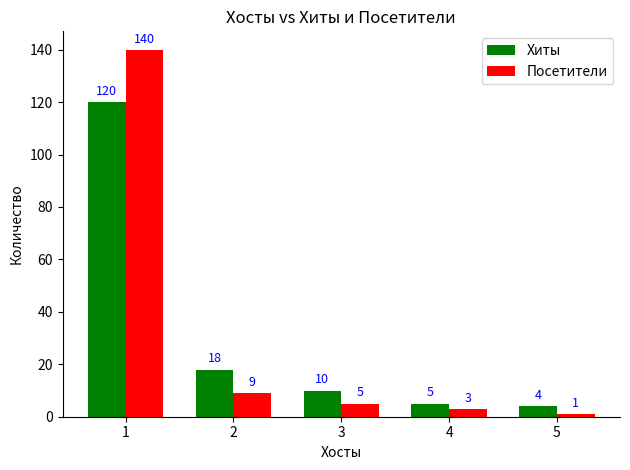

List the series in order of their peak value, highest first.

Посетители, Хиты